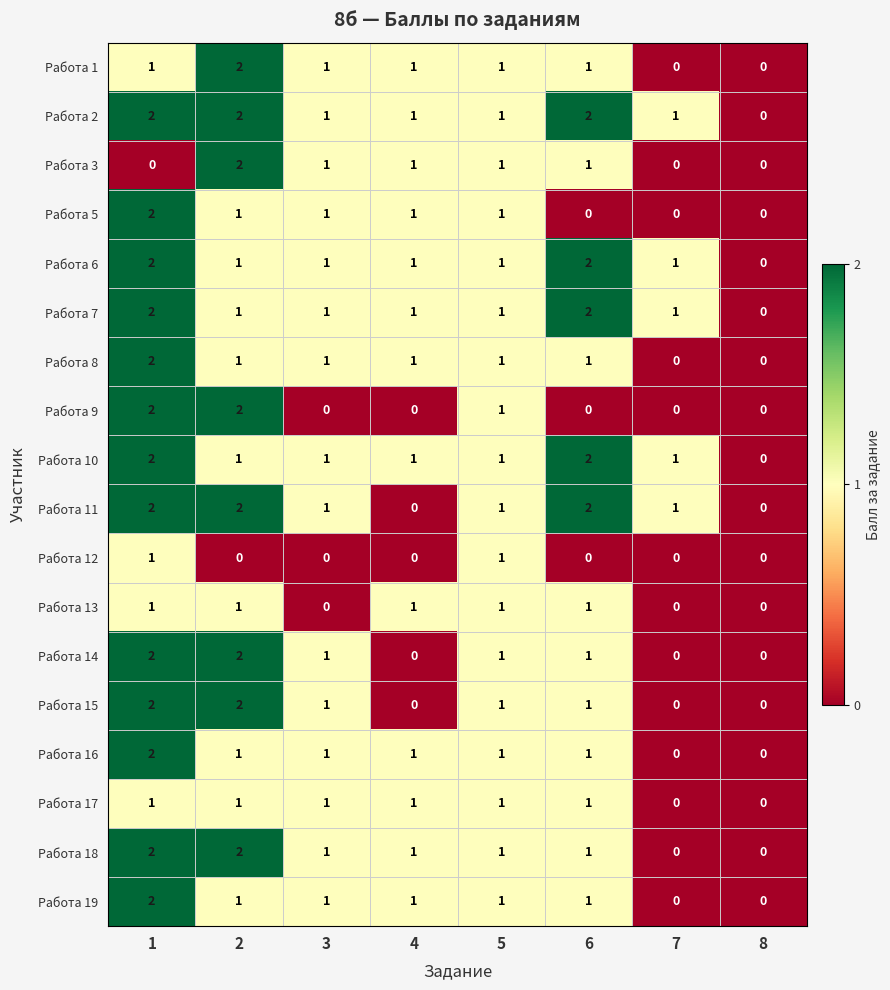

What is the sum of all Работа 15 values?

7